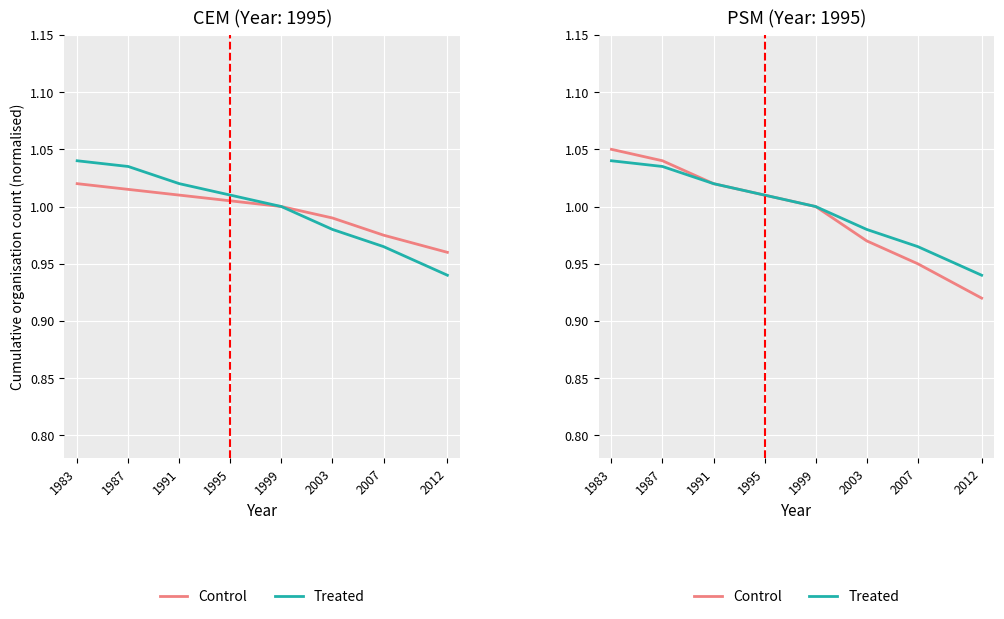

What is the value of the Treated point at the 1st from the left?

1.0